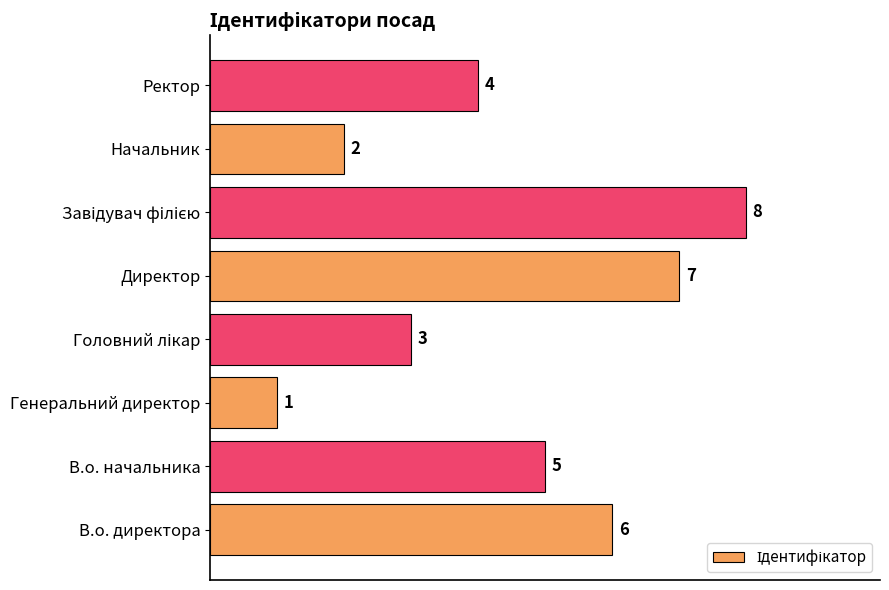

What is the difference between the maximum and second lowest values?

6